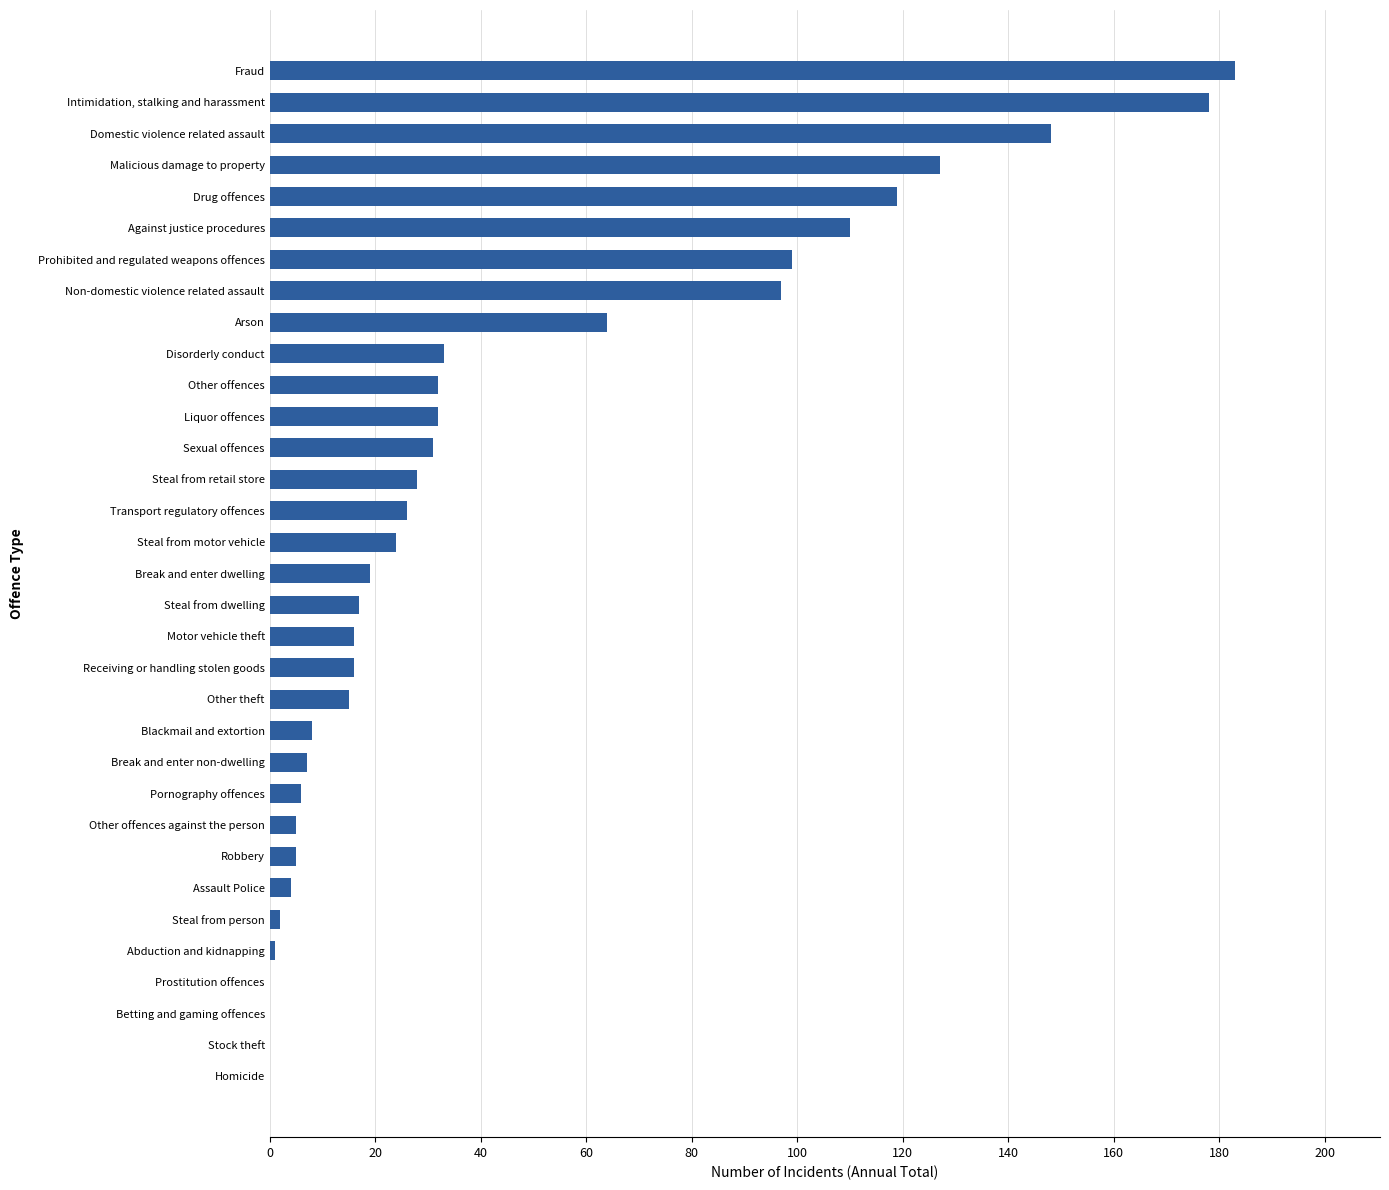

What is the sum of all values?

1452